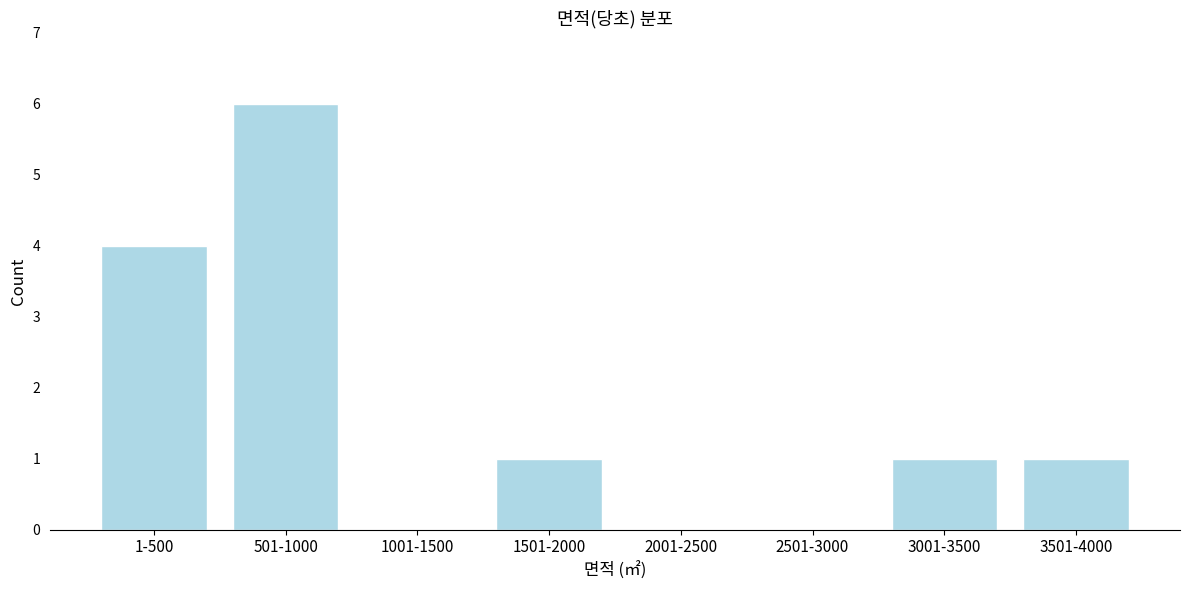

Reading left to right, what are all the values shown in this chart?

1-500=4	501-1000=6	1001-1500=0	1501-2000=1	2001-2500=0	2501-3000=0	3001-3500=1	3501-4000=1